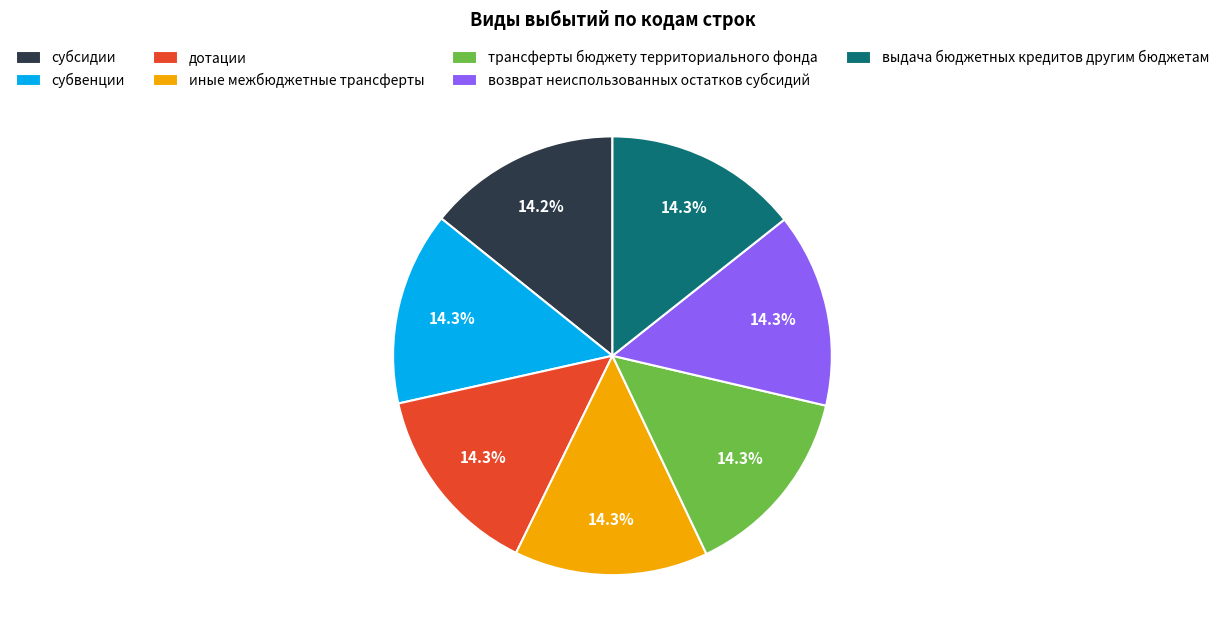

True or false: возврат неиспользованных остатков субсидий accounts for 1% of the total.

False